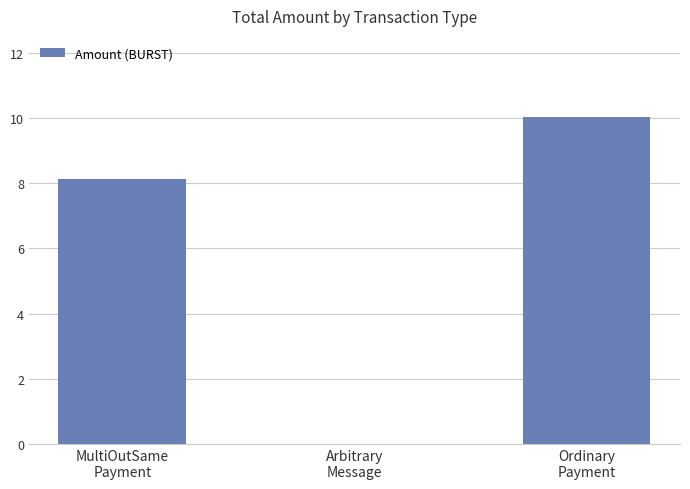

Reading right to left, transcribe all the data shown in this chart.

10.0	0.0	8.1